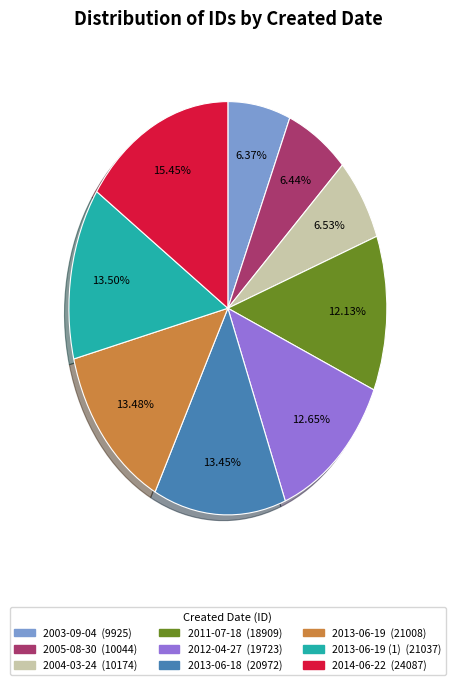

Is there a majority slice in this chart?

No